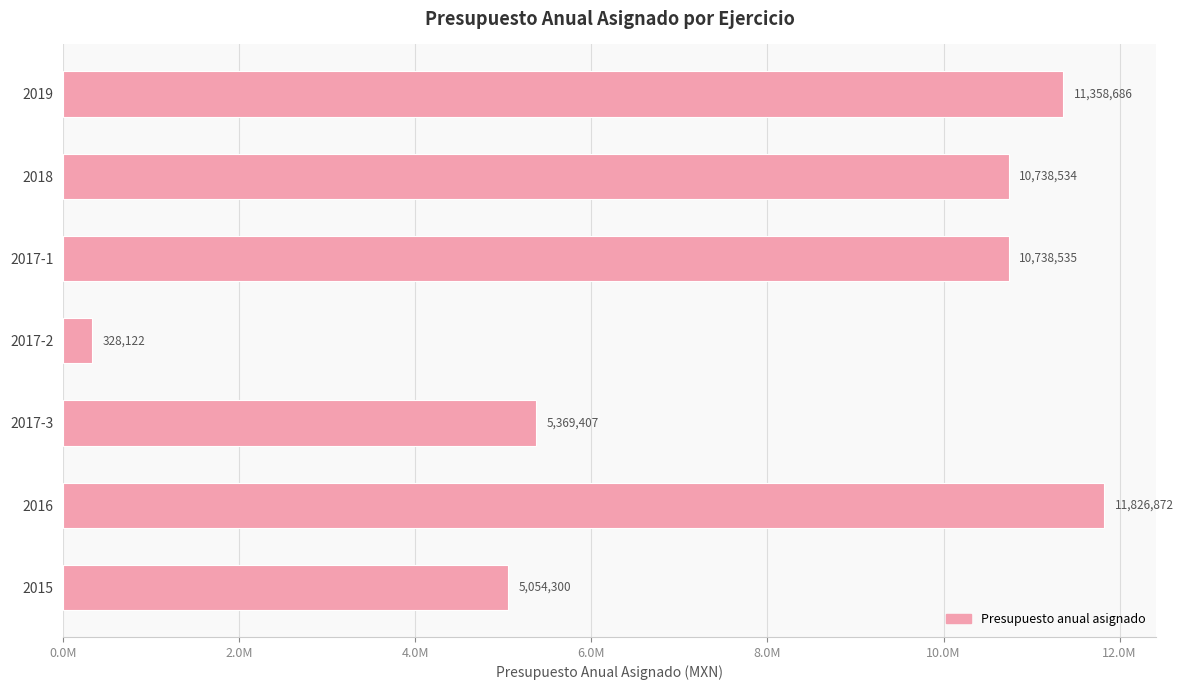

What is the difference between the second highest and minimum values?

11030564.6